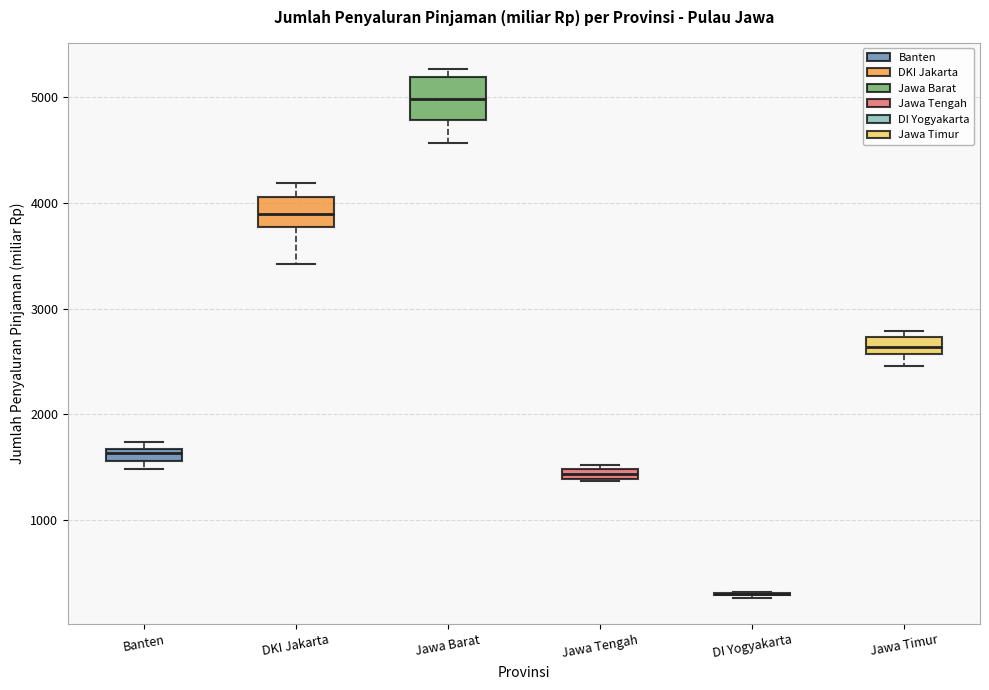

Which box is the tallest, from its lower edge to its upper edge?

Jawa Barat